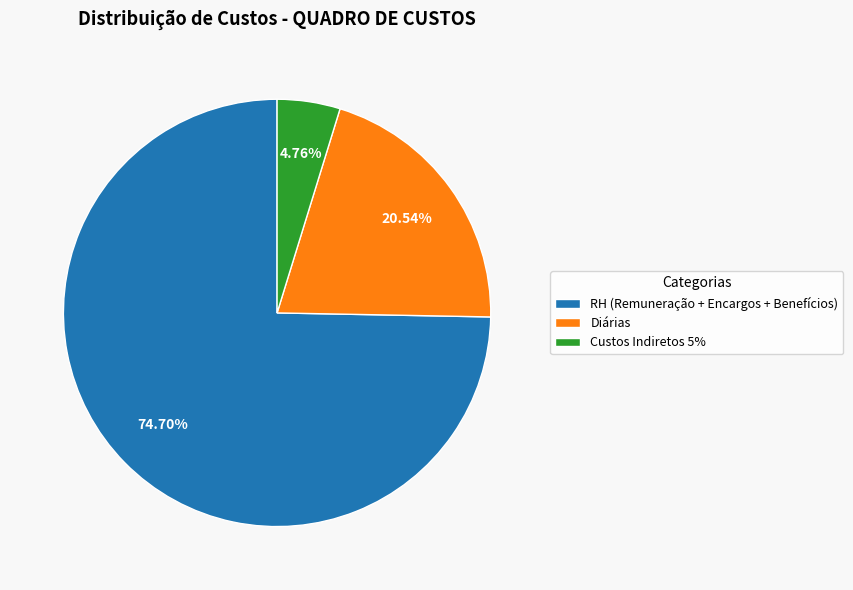

To the nearest percent, what portion does RH (Remuneração + Encargos + Benefícios) represent?

75%